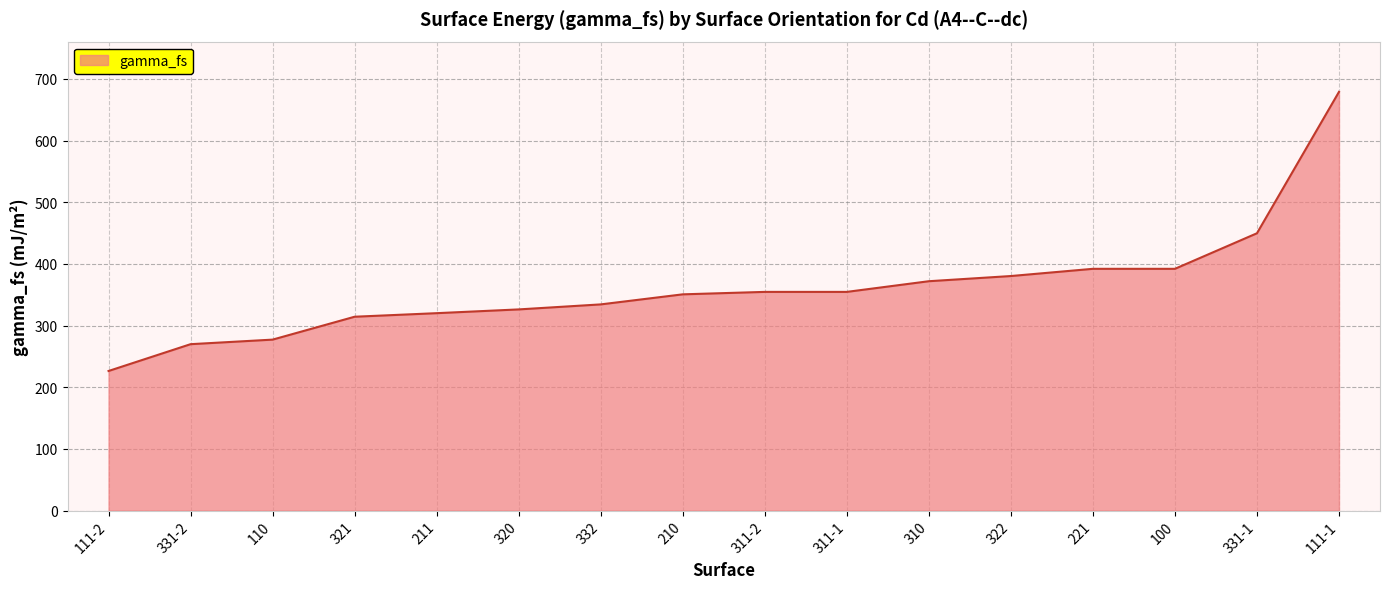

What is the difference between the maximum and minimum values?

452.6